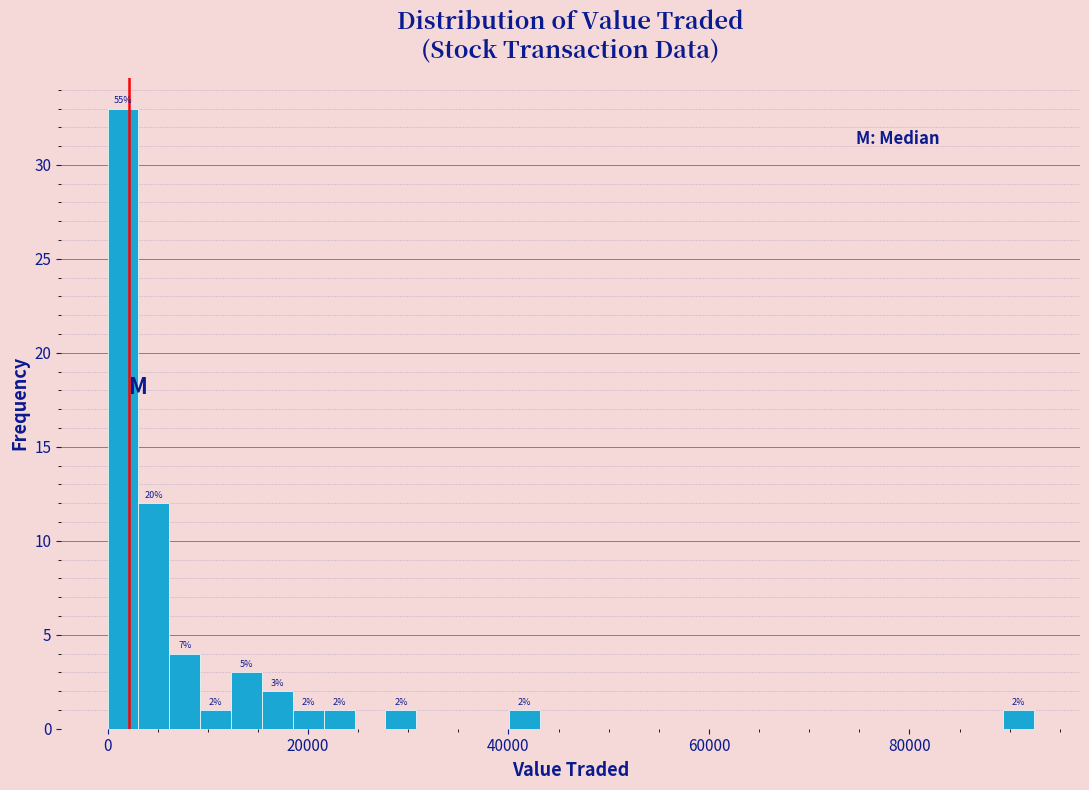

Around what value on the x-axis is the tallest bar? Give the approximate position of its centre, as read against the axis.

2000